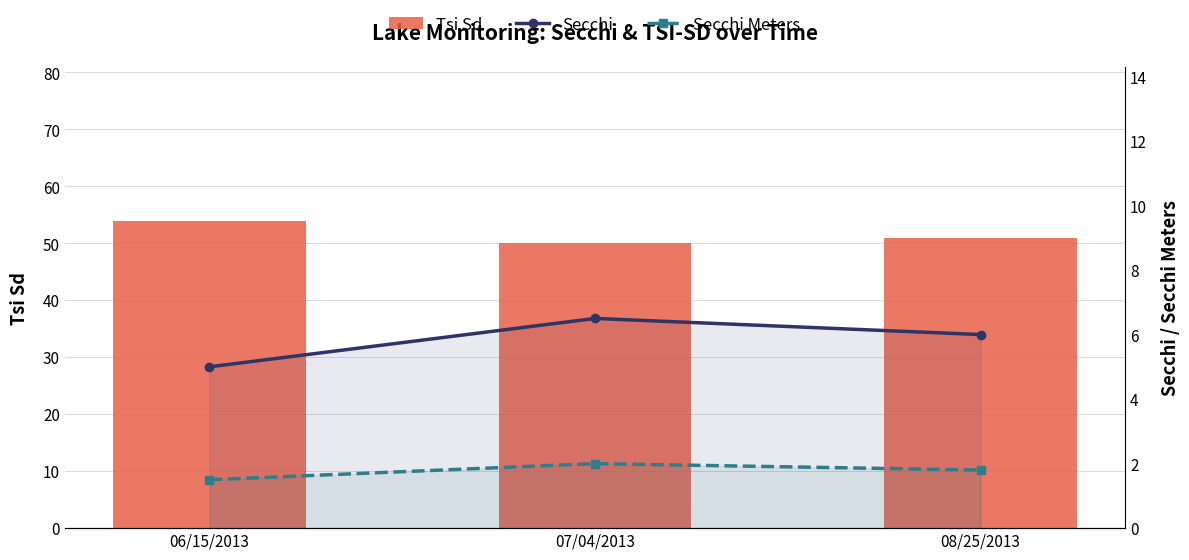

Does the chart contain stacked bars?

No